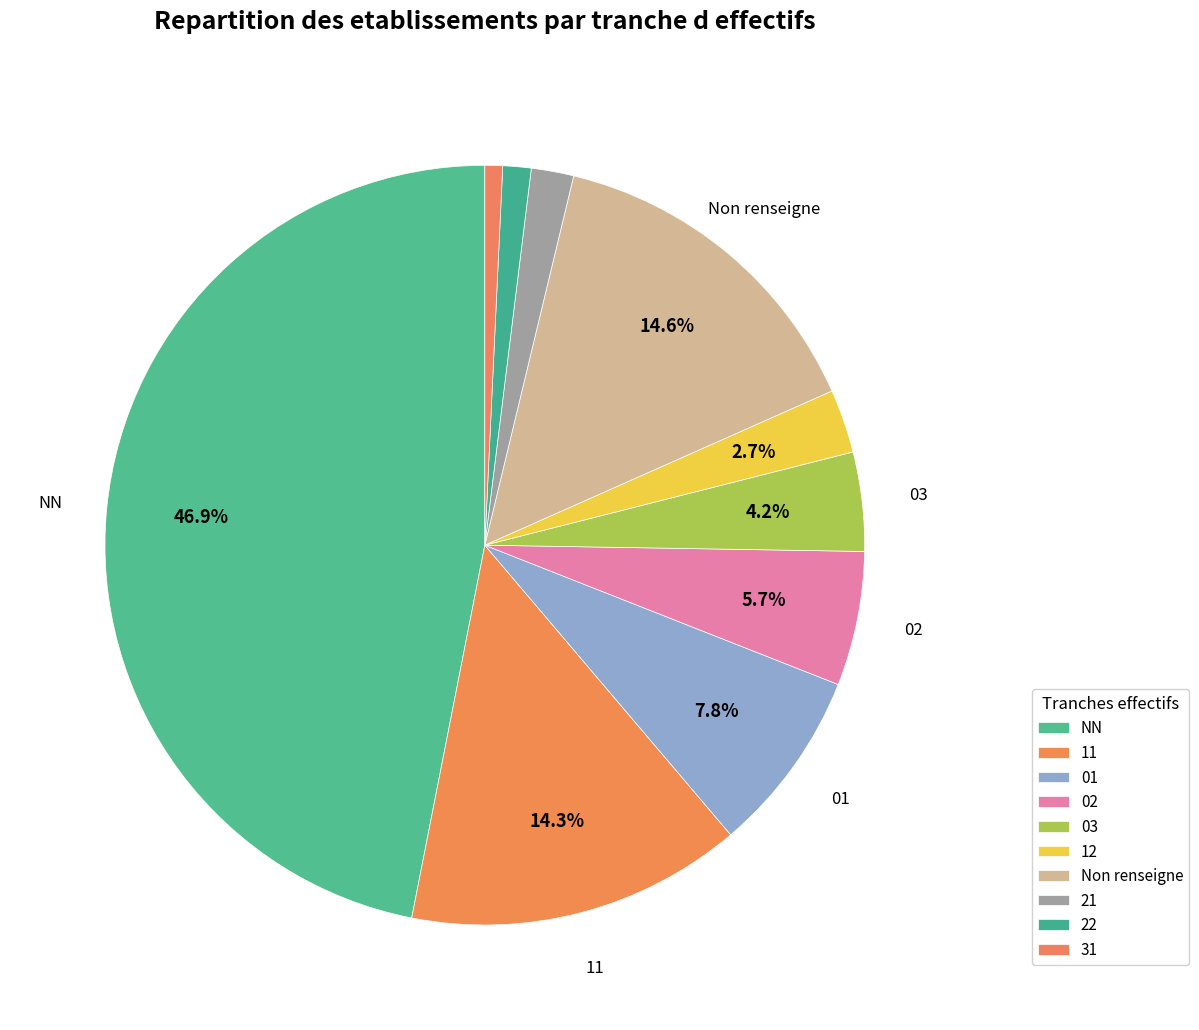

Count the number of slices in the pie.

10